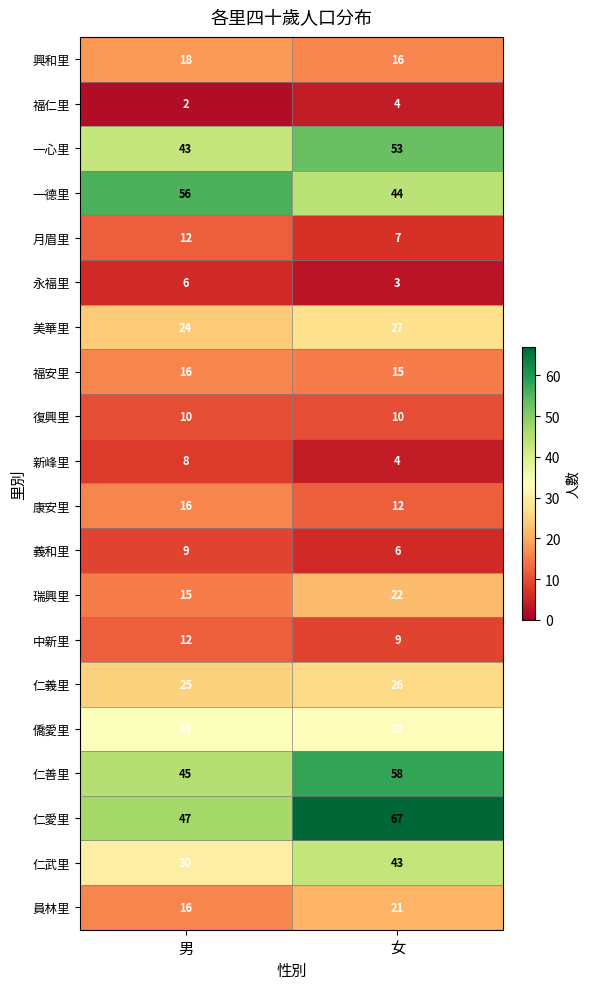

How many distinct data groups are displayed?

20